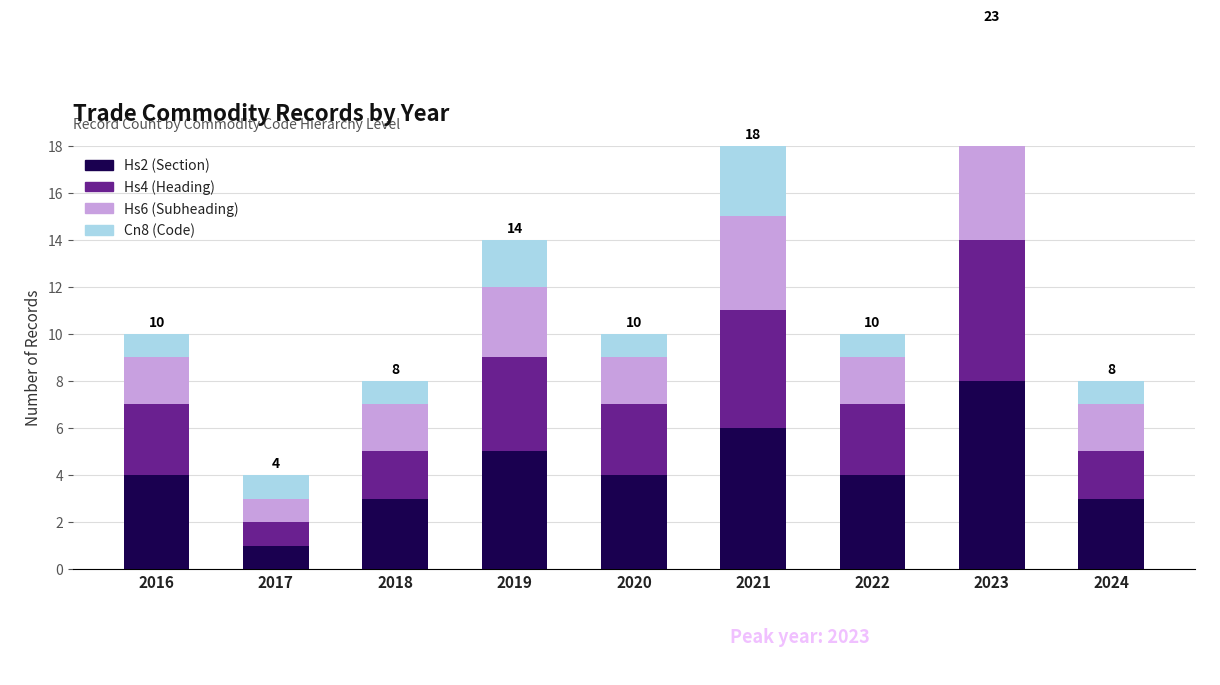

Which series has the widest spread of values?

Hs2 (Section)